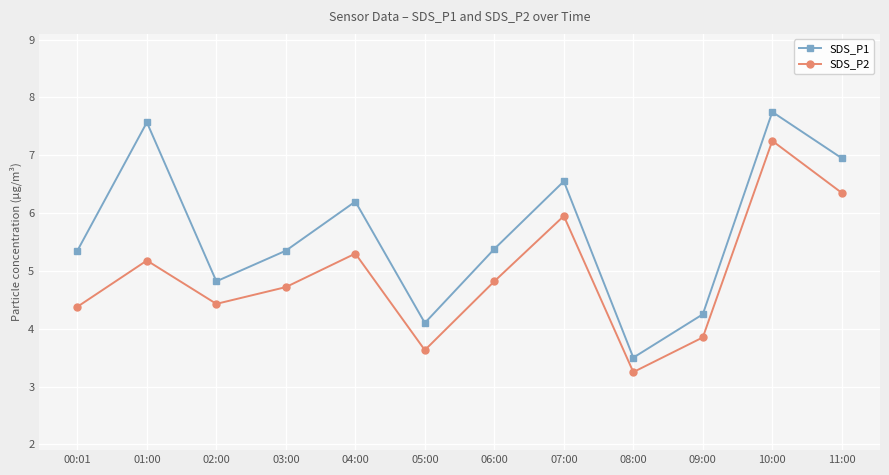

Where is the first local maximum for SDS_P1?

01:00